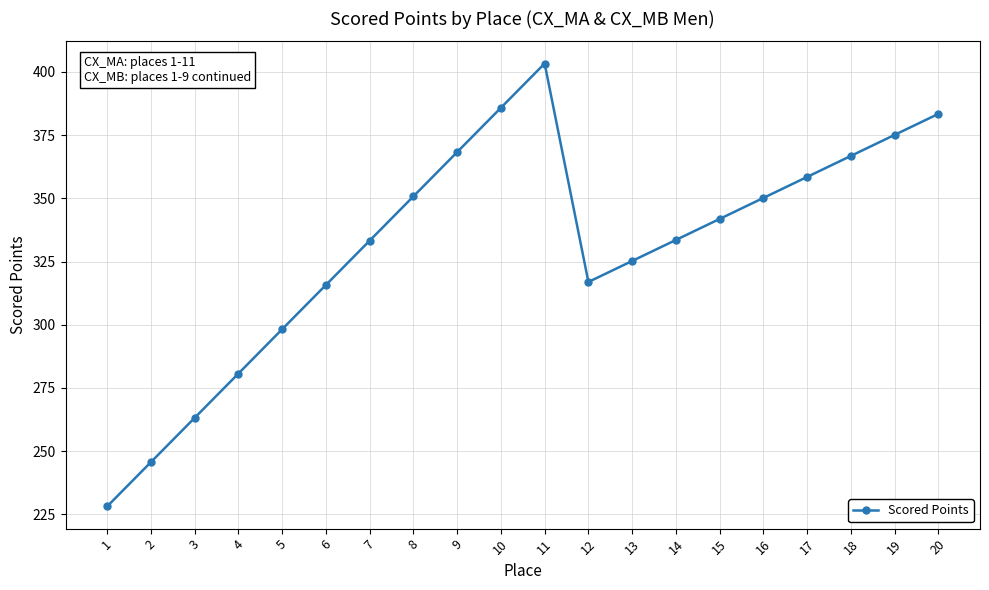

Which label corresponds to the largest value in the chart?

11